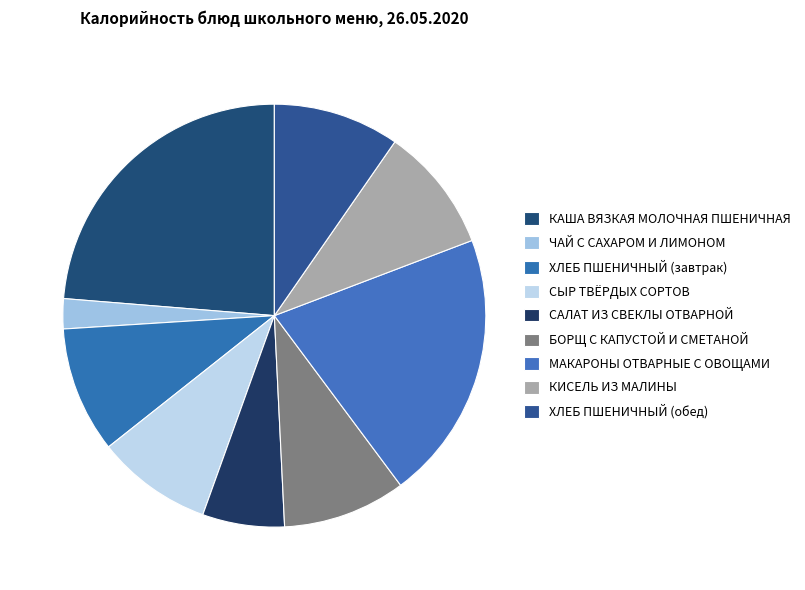

How many segments does this pie chart have?

9